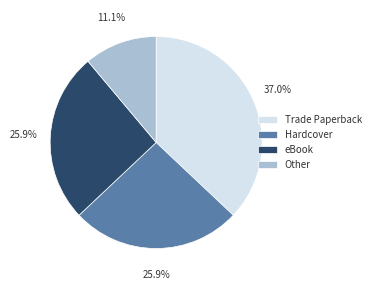

What is the largest slice in the pie chart?

Trade Paperback